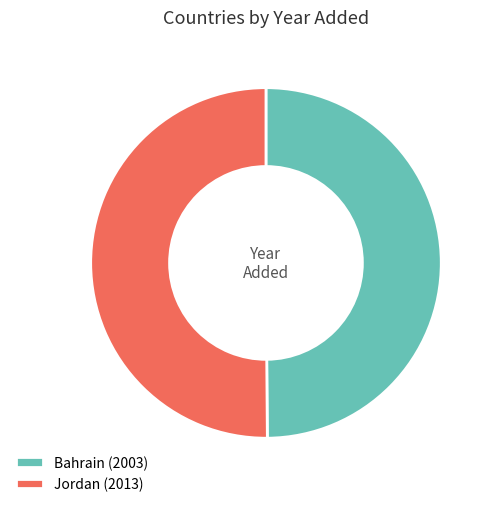

Do Jordan (2013) and Bahrain (2003) together represent more than half of the pie?

Yes